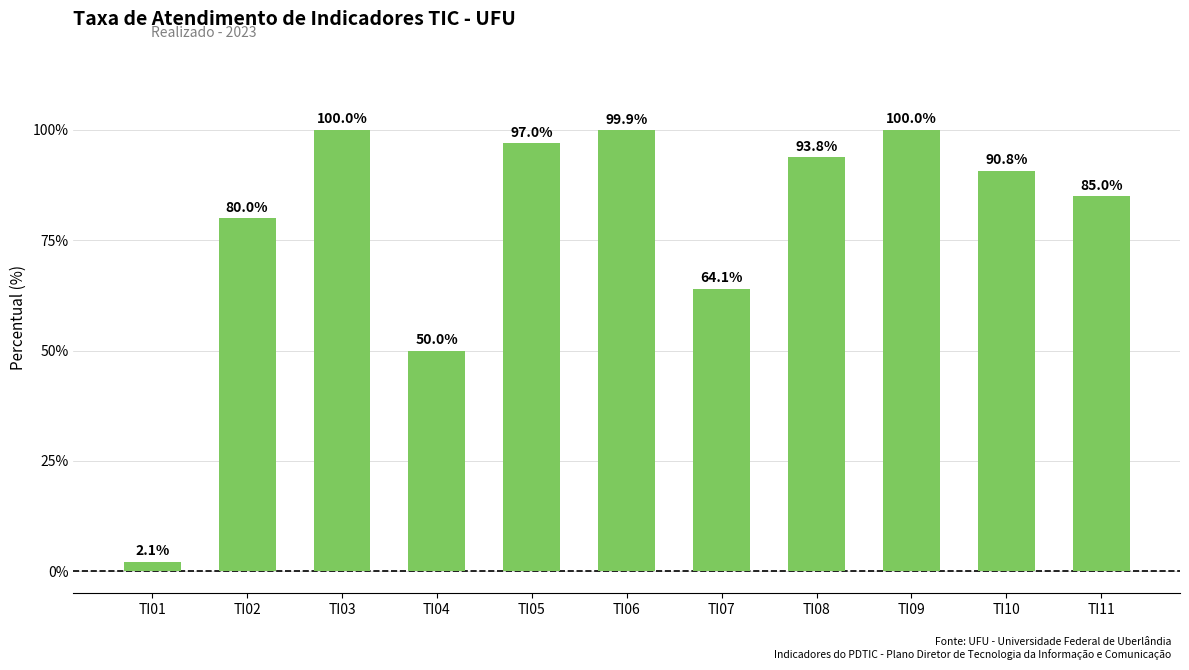

What is the average value?

78.4